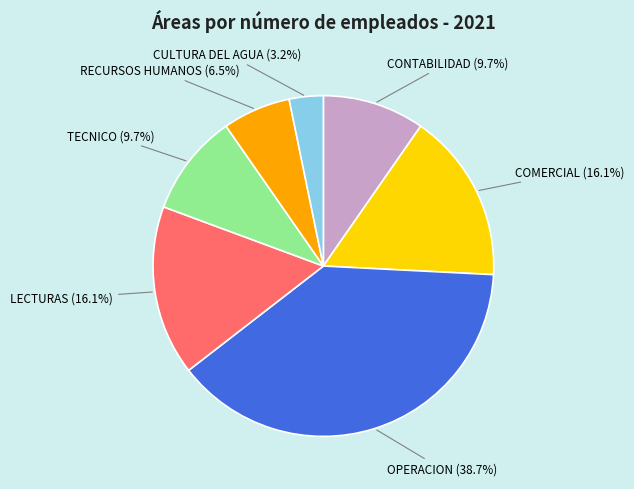

Does any single category account for the majority?

No